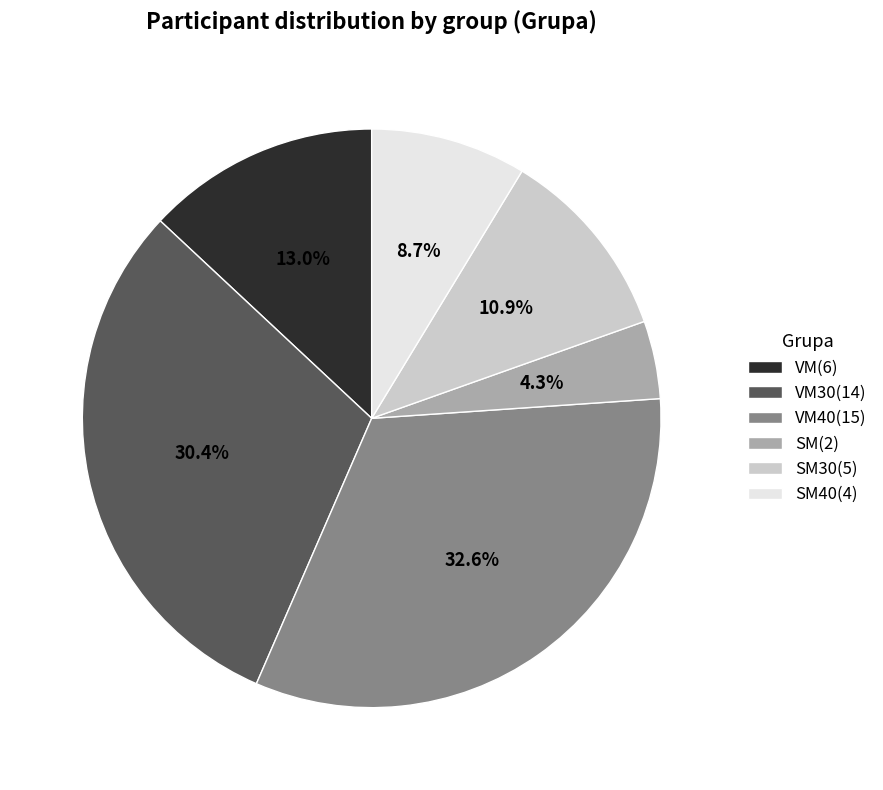

Rank the categories by value from lowest to highest.

SM(2), SM40(4), SM30(5), VM(6), VM30(14), VM40(15)